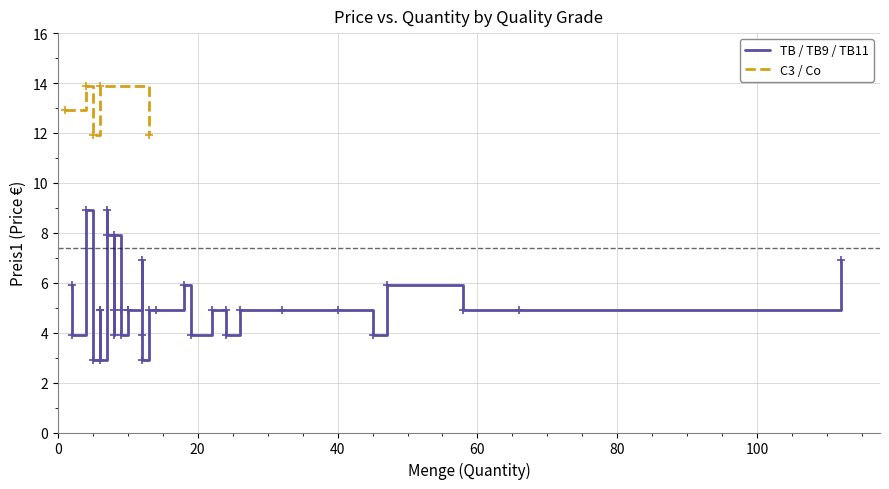

Read the TB value at 14.

4.9